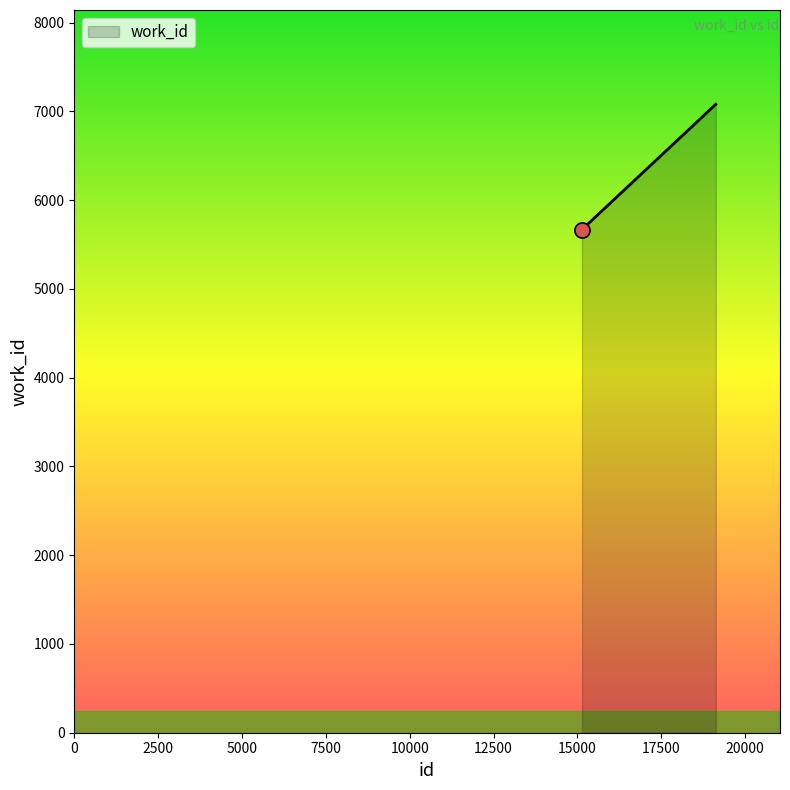

What is the smallest value displayed?

5668